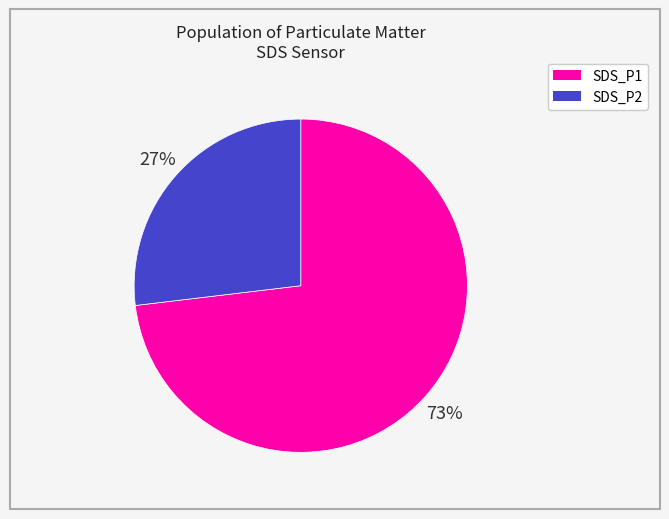

Which slice is the largest?

SDS_P1